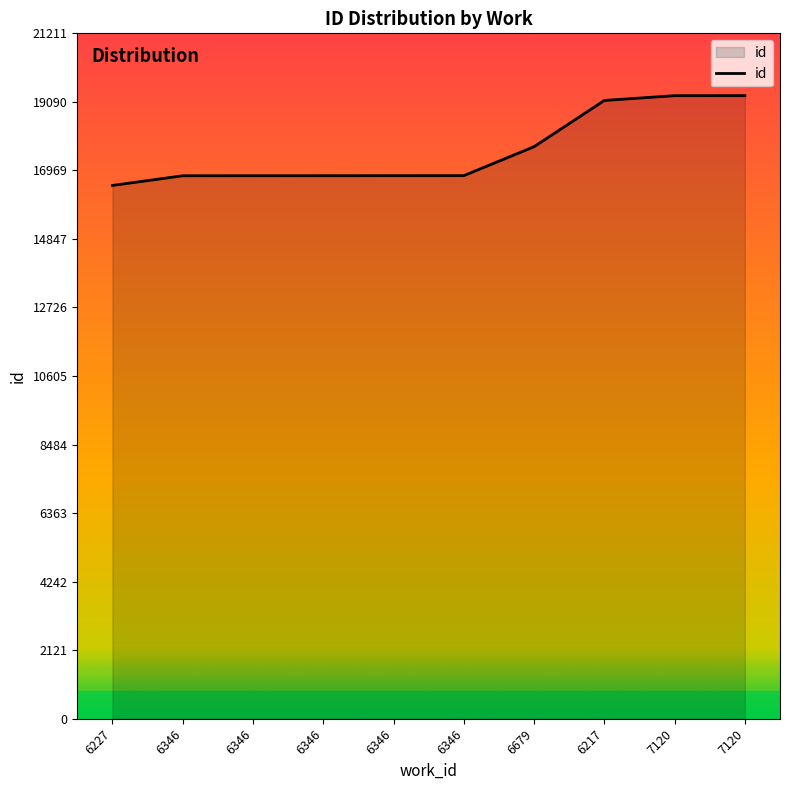

The value at 6346 is 16805. True or false?

True